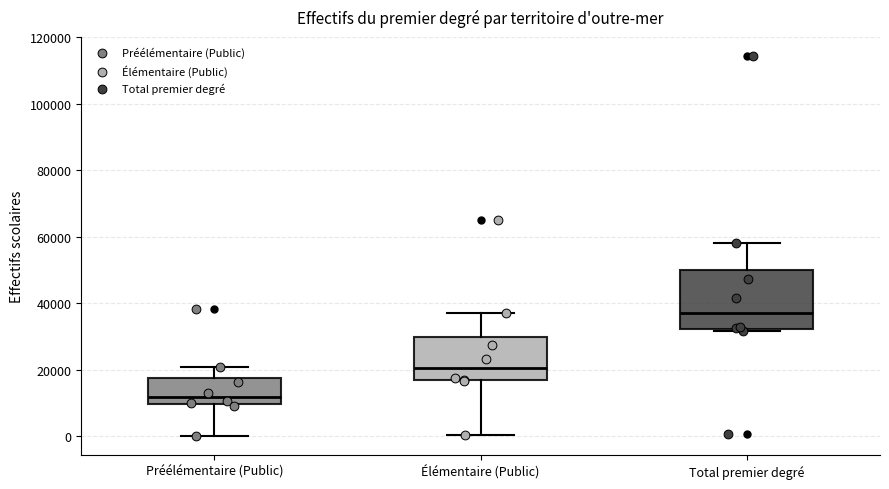

Where is the lower edge of the box for Préélémentaire (Public) on the y-axis? The values are not printed on the chart, so give them approximately, as read against the axis.

10000